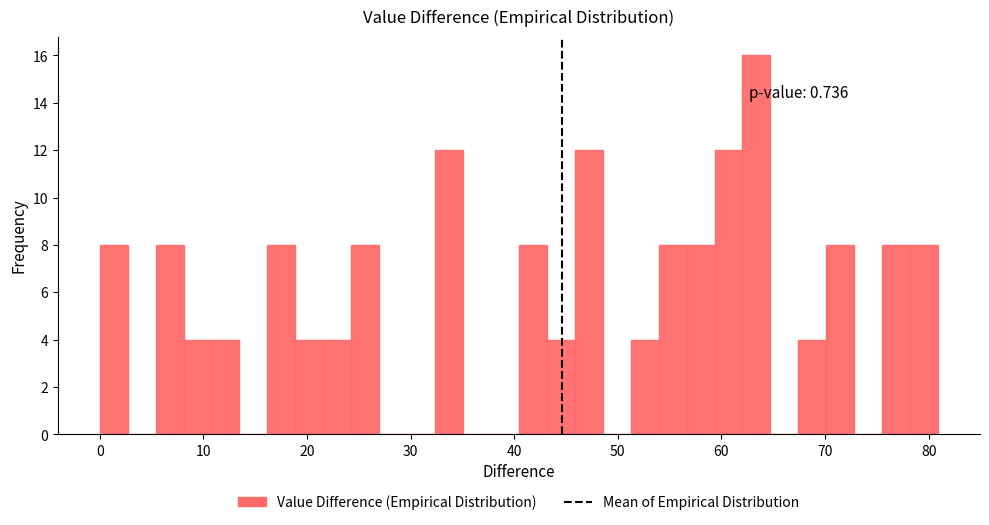

Read against the x-axis, roughly where is the centre of the tallest bar?

63